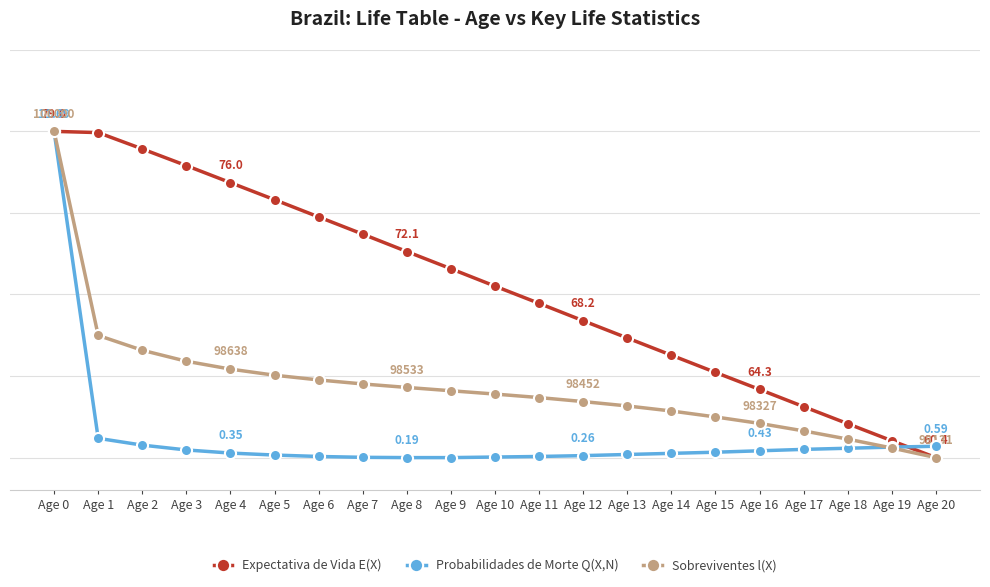

Which series has the largest total across all categories?

Expectativa de Vida E(X)